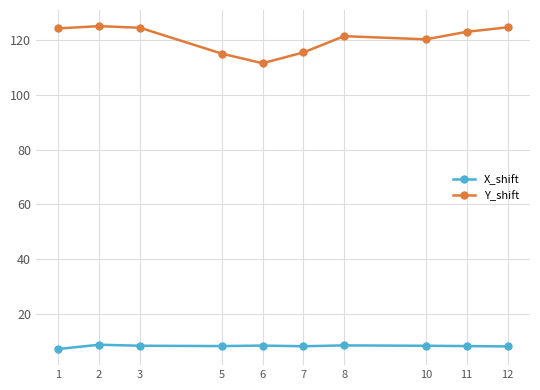

What is the average value of the X_shift series?

8.3